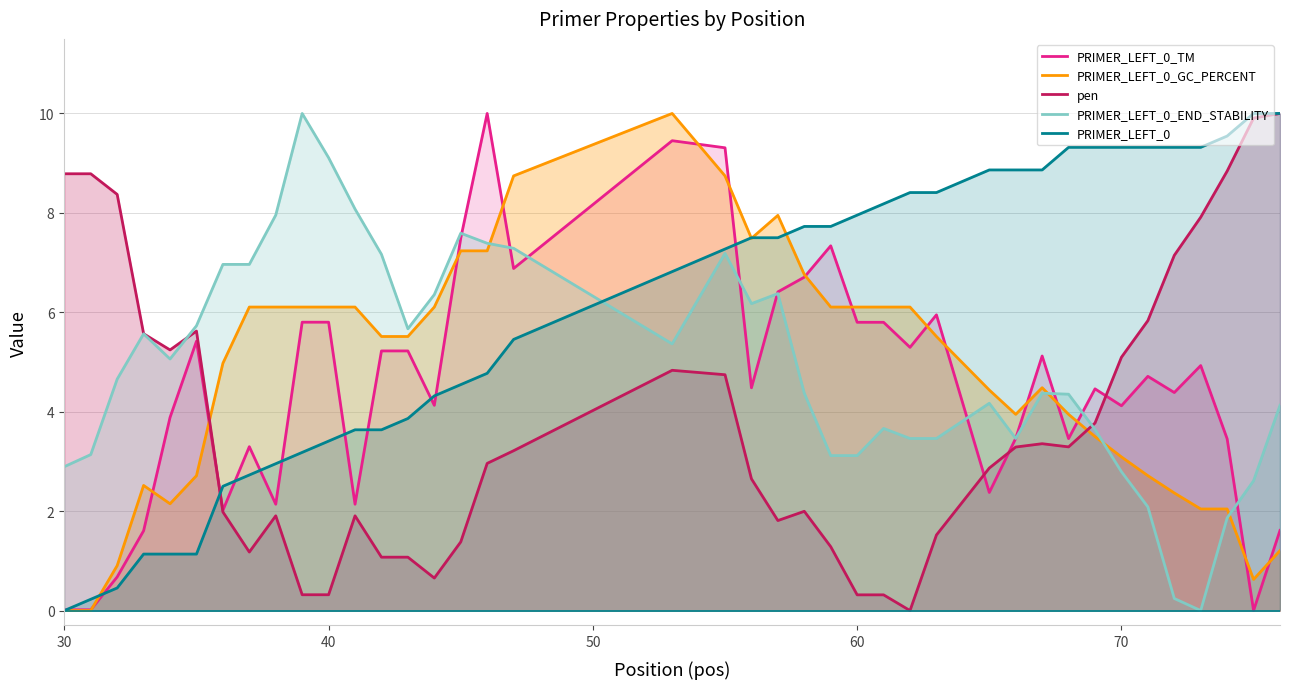

How many lines are shown in the chart?

5